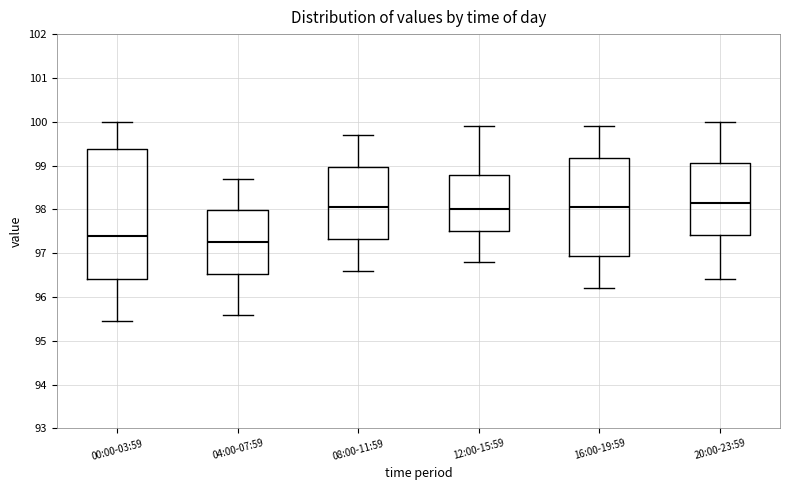

Which box has the lowest median line?

04:00-07:59